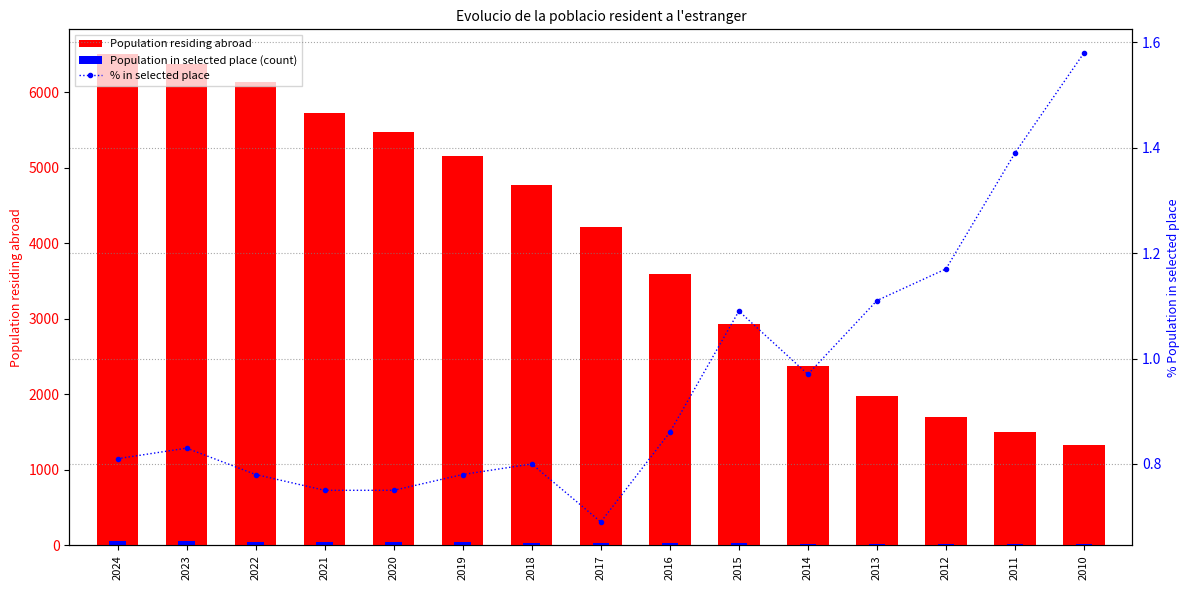

At which category does the chart reach its minimum across all series?

2017